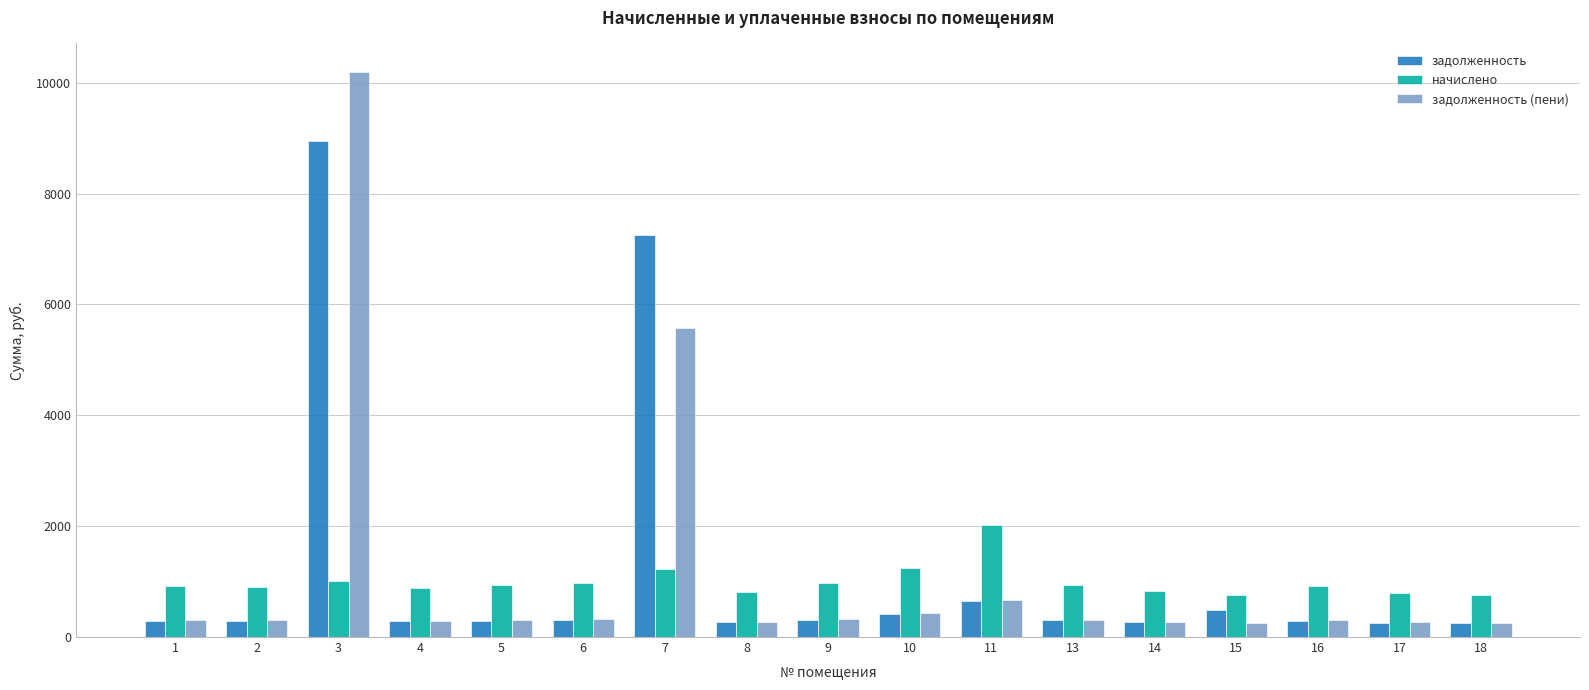

Are the bars horizontal?

No